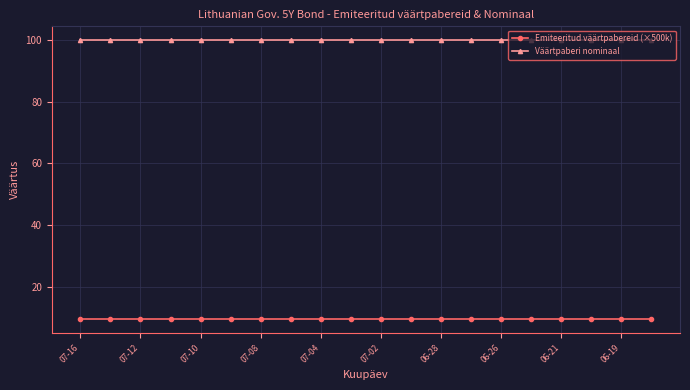

What is the value of the Väärtpaberi nominaal point at the 7th from the left?

100.0